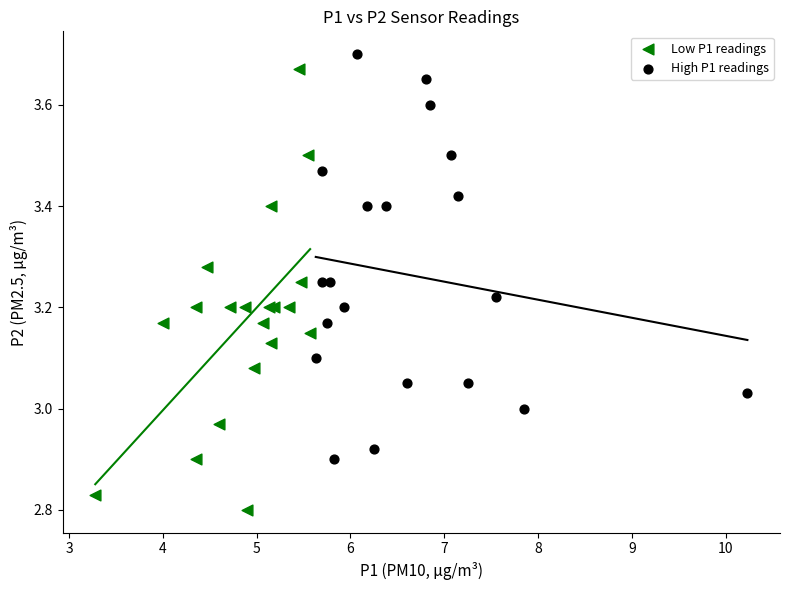

Which series reaches the minimum Y coordinate?

Low P1 readings